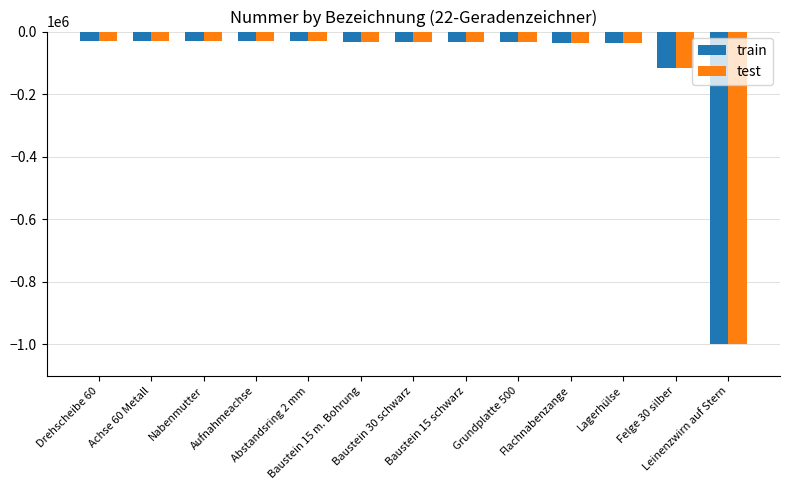

What is the total value across all series at Grundplatte 500?

-65970